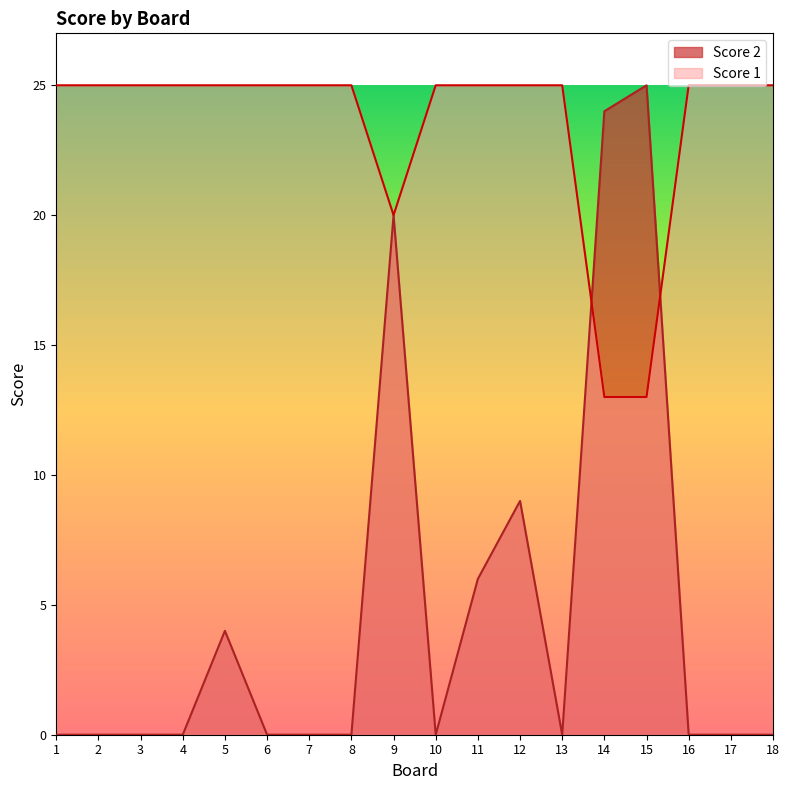

What is the value of the Score 2 point at the 9th from the left?

20